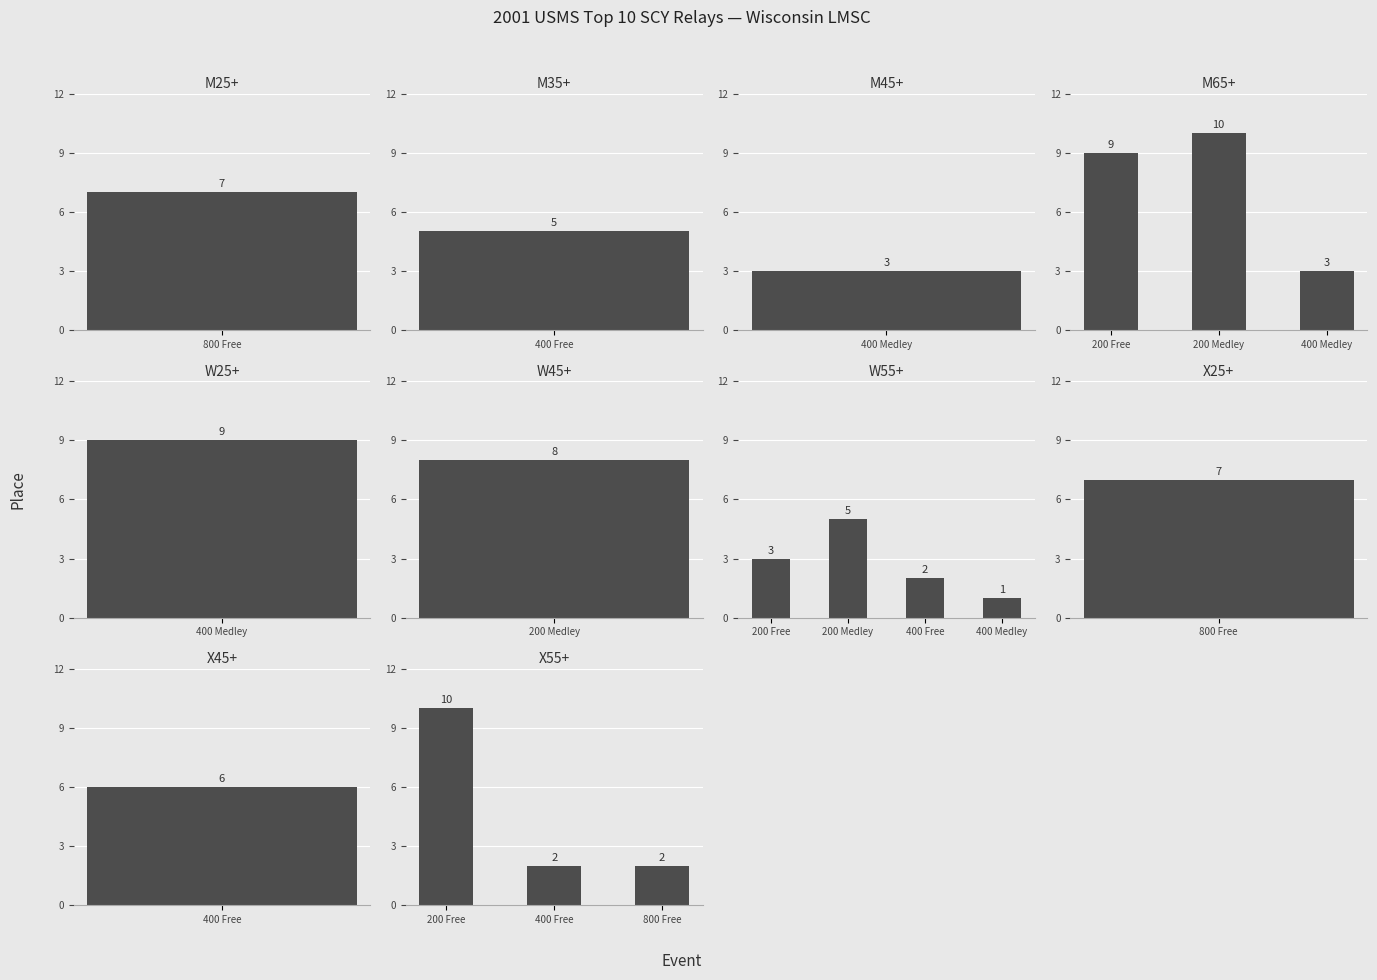

Does the chart contain stacked bars?

No